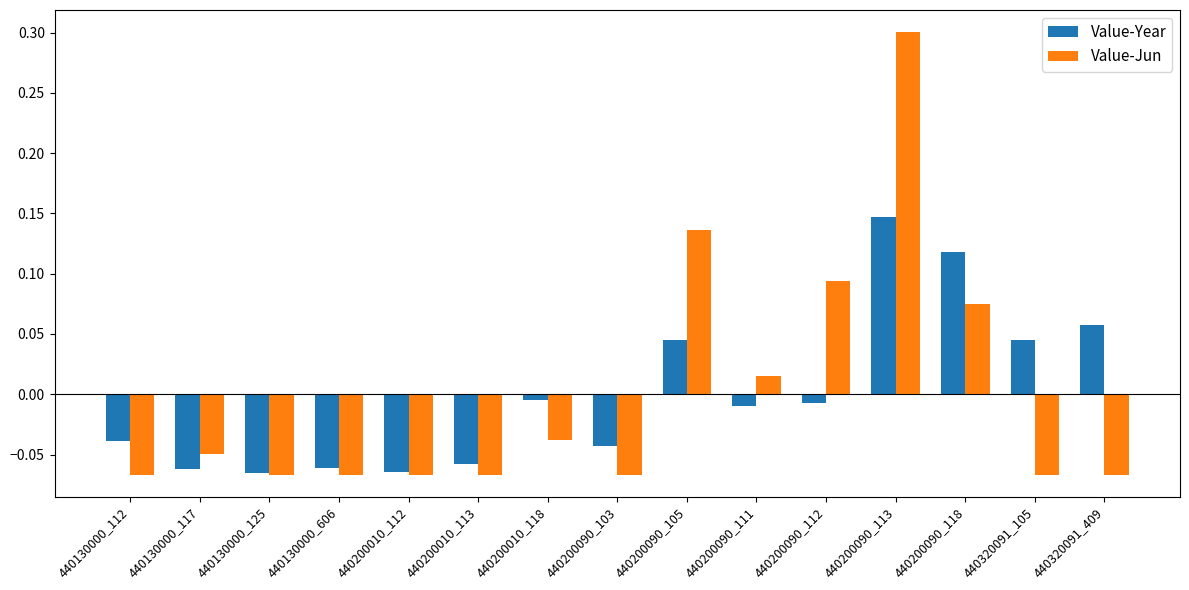

At which label does Value-Jun first exceed 0?

440200090_105